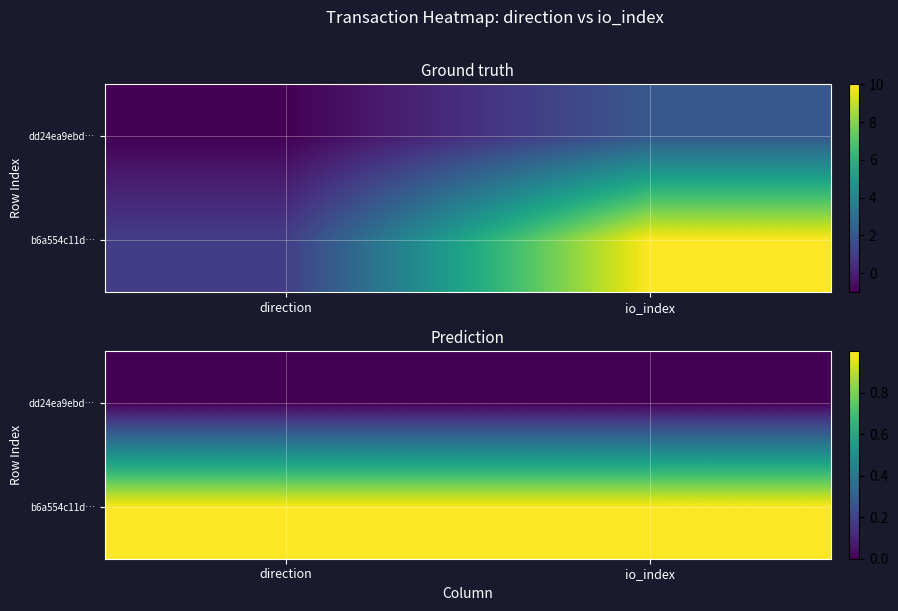

Between io_index and direction, which is larger?

io_index